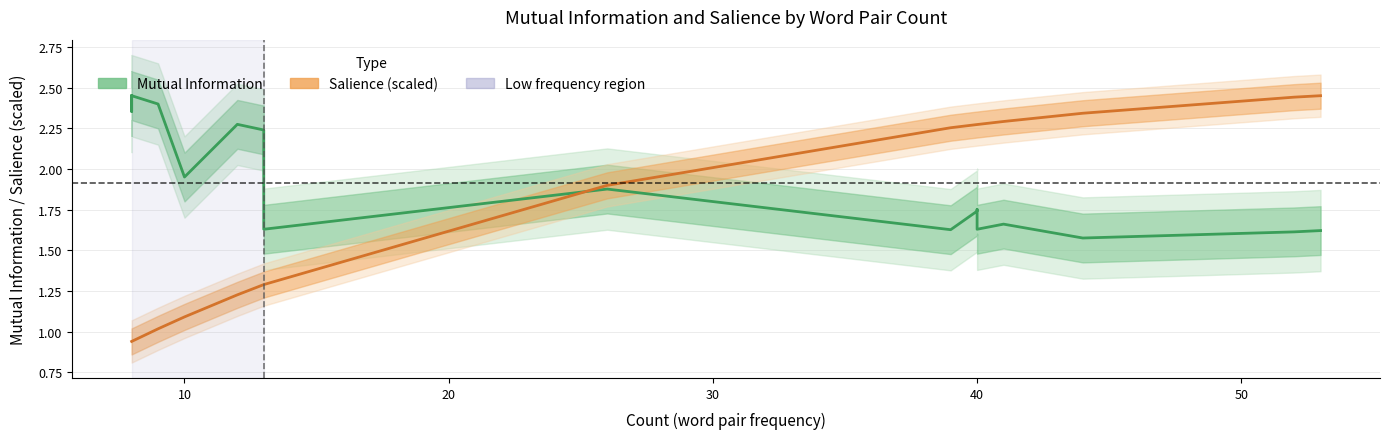

How many times do Mutual Information and Salience (scaled) cross each other?

1